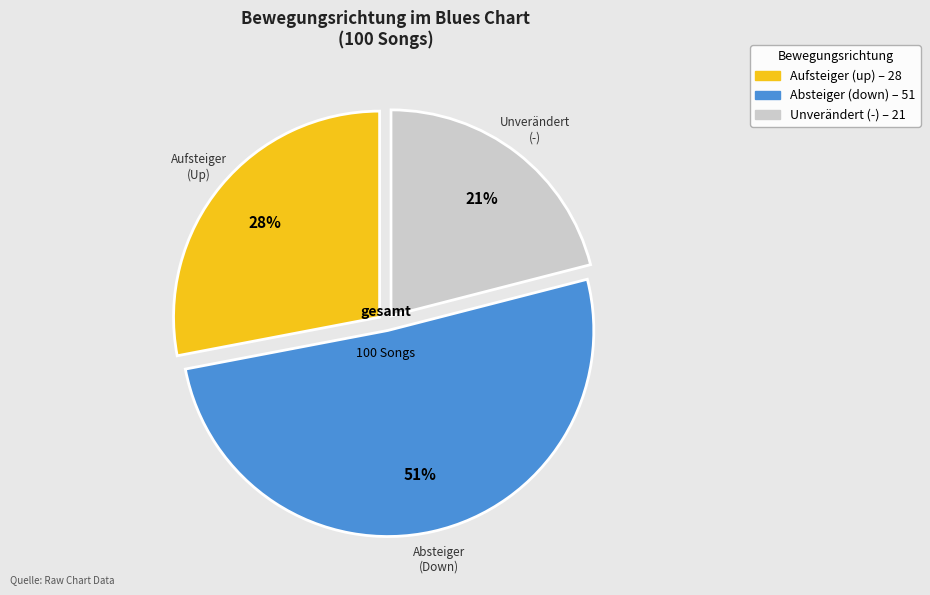

How many slices are in this pie chart?

3